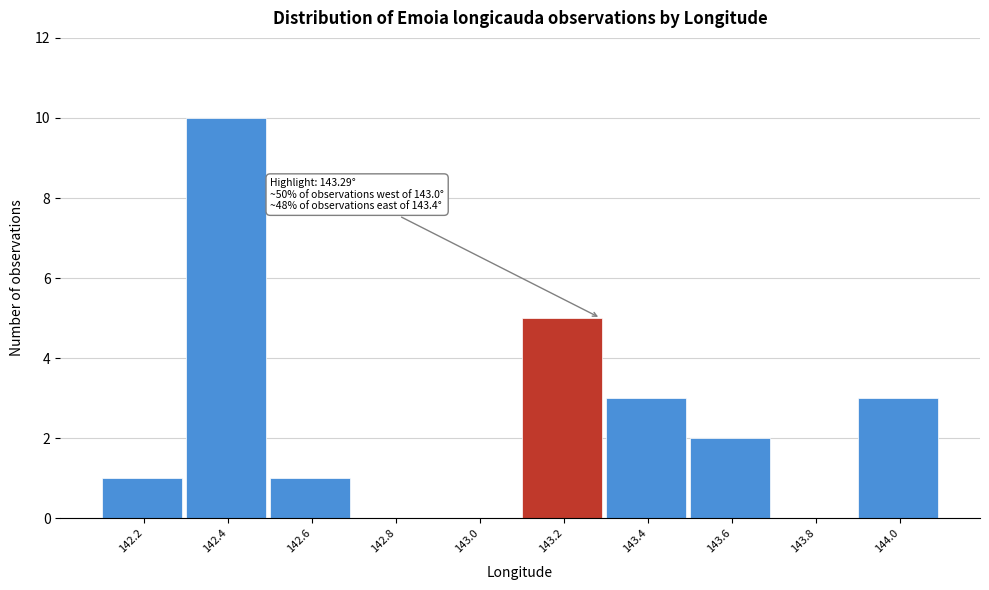

Reading left to right, list all the values displayed in this chart.

142.2=1	142.4=10	142.6=1	142.8=0	143.0=0	143.2=5	143.4=3	143.6=2	143.8=0	144.0=3